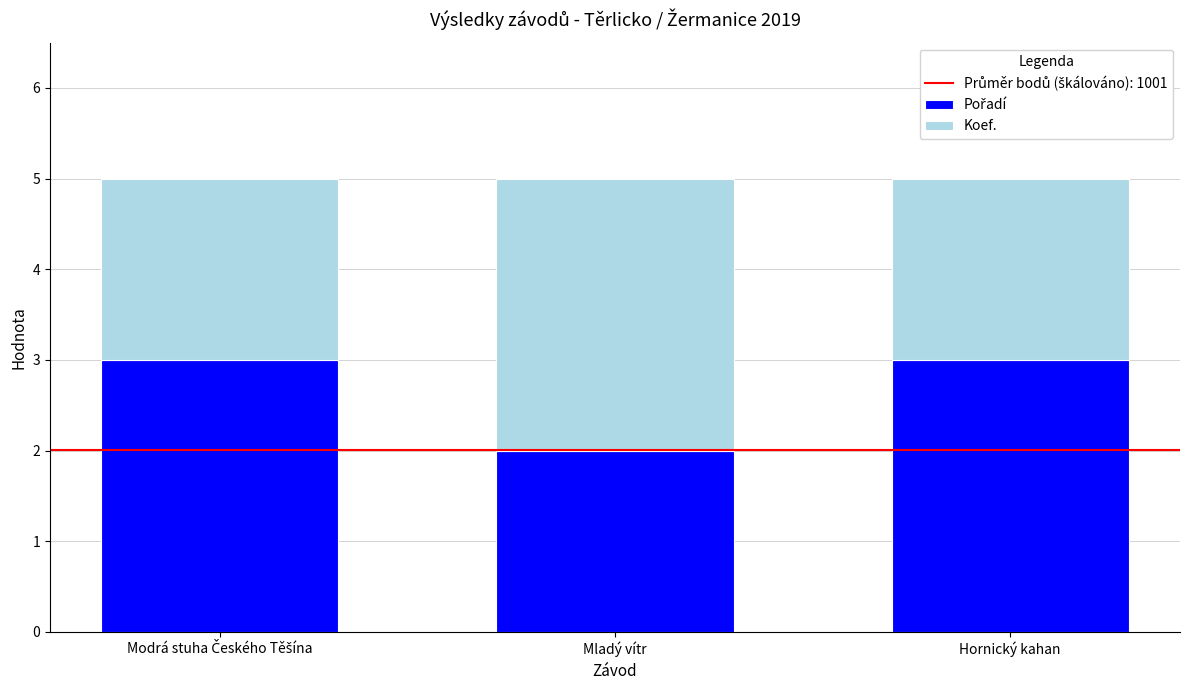

List the labels in order of Pořadí value, largest first.

Modrá stuha Českého Těšína, Hornický kahan, Mladý vítr